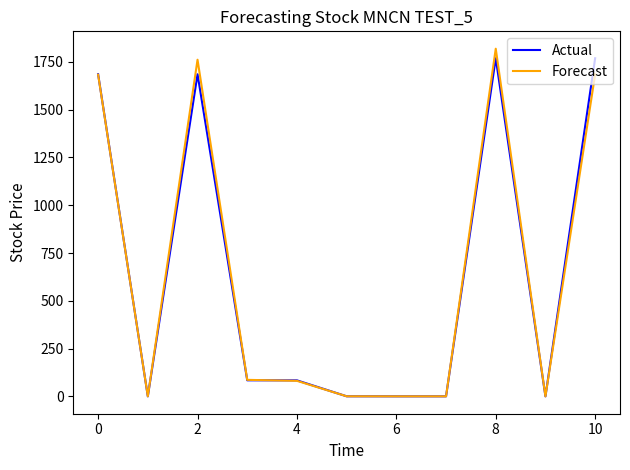

How many lines are shown in the chart?

2